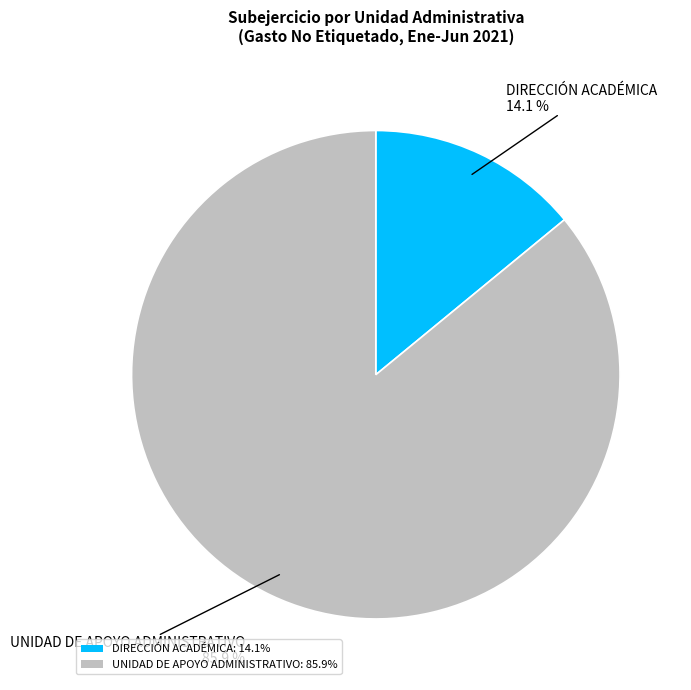

What percentage is NOT represented by UNIDAD DE APOYO ADMINISTRATIVO: 85.9%?

14.1%